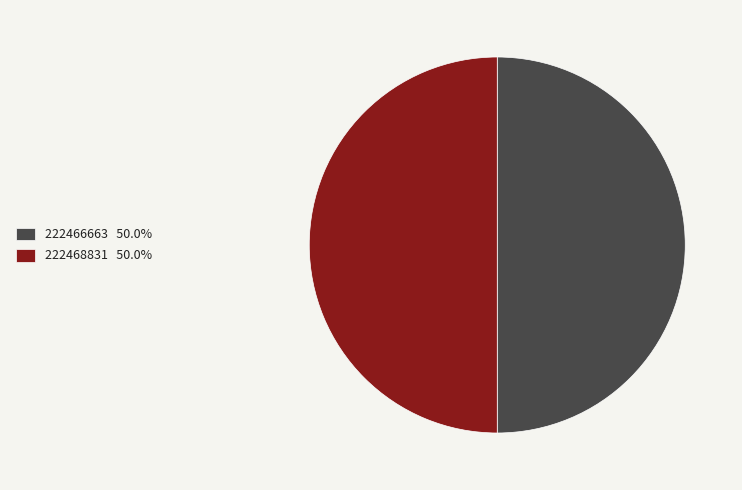

Approximately how many times larger is the value at 222466663 compared to 222468831?

1.0